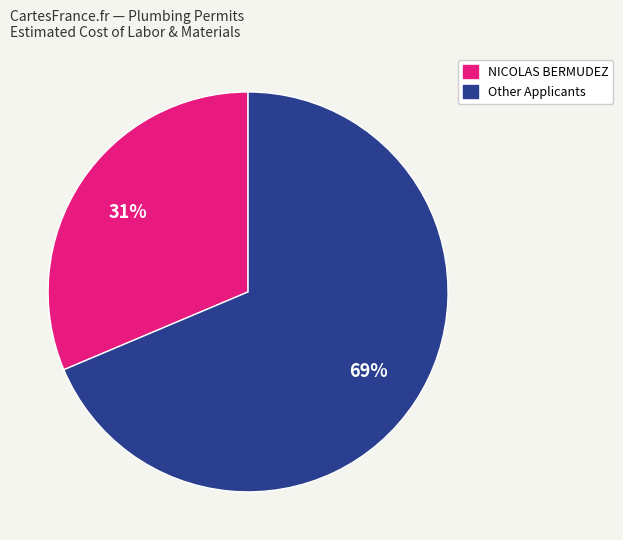

Count the number of slices in the pie.

2